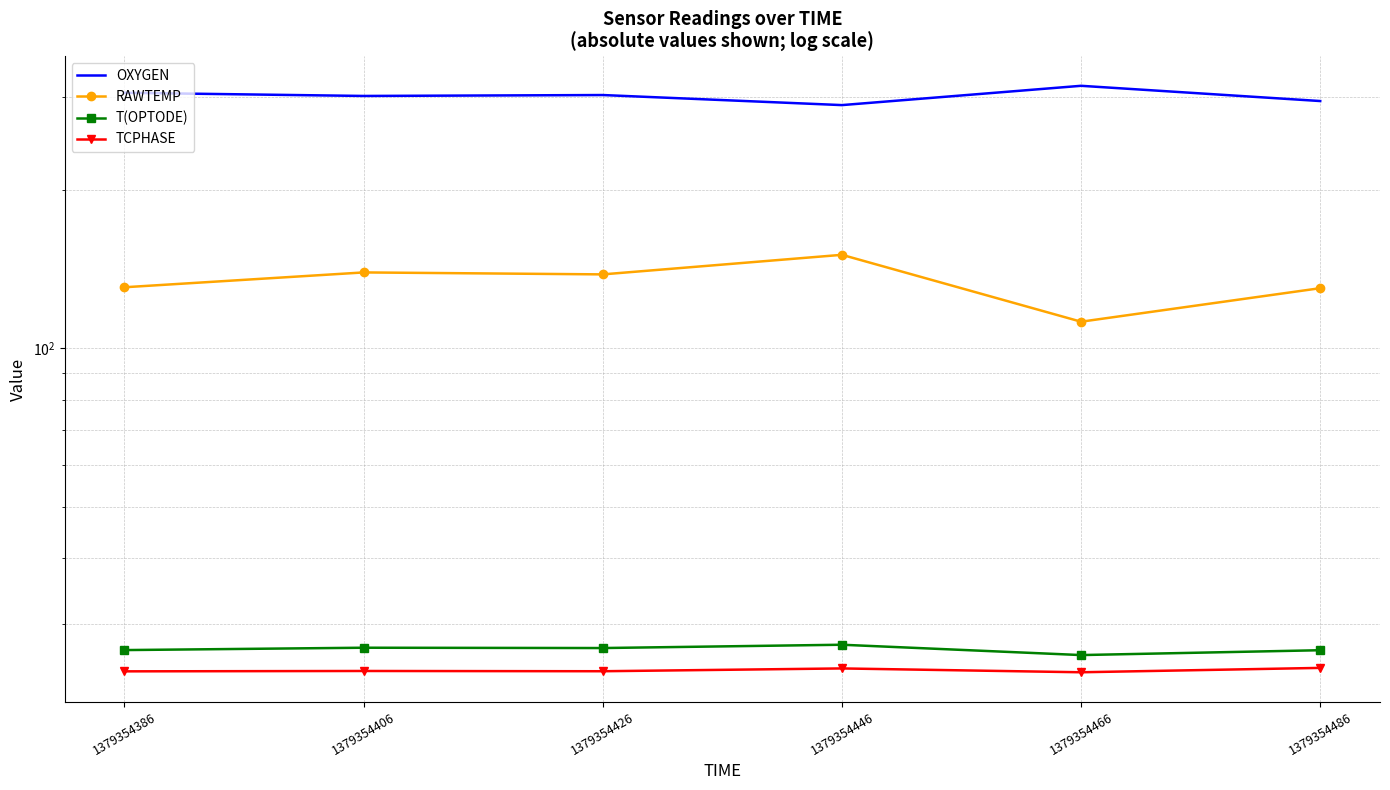

What is the sum of all OXYGEN values?

1806.6